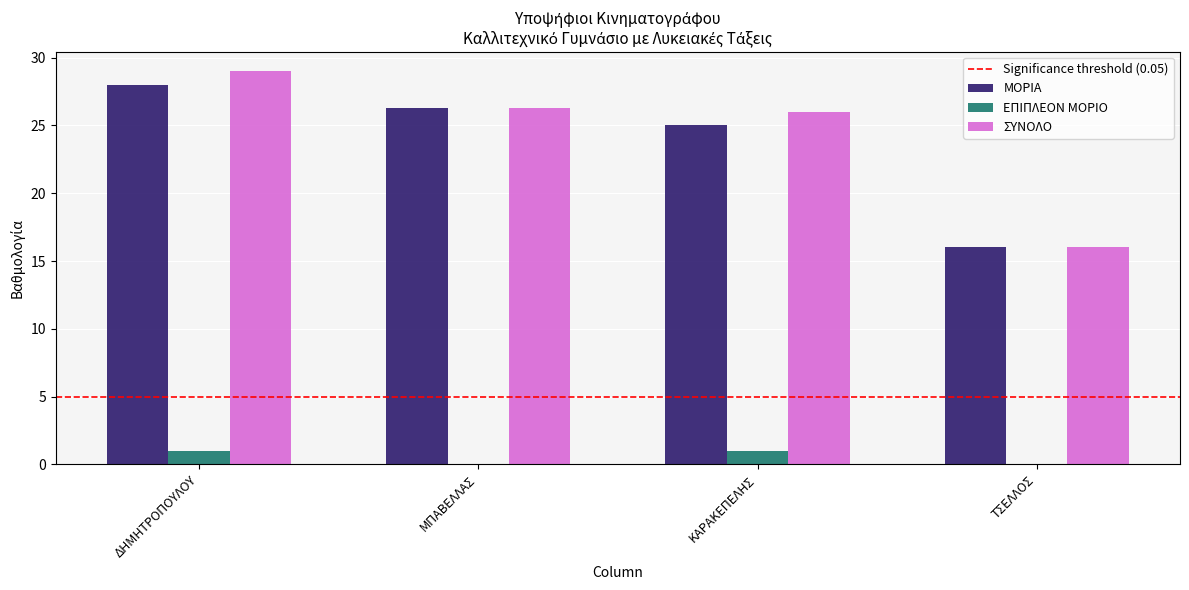

What is the greatest value displayed?

29.0